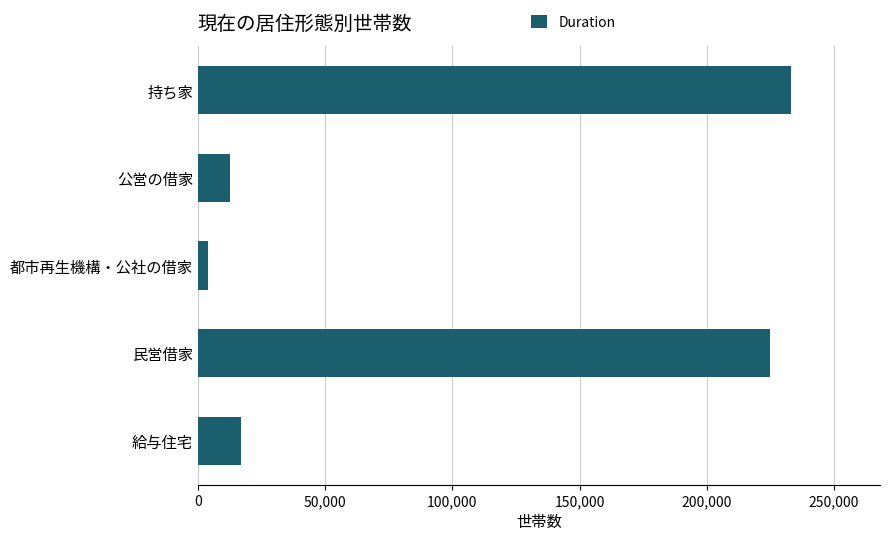

Which has a higher value, 持ち家 or 公営の借家?

持ち家